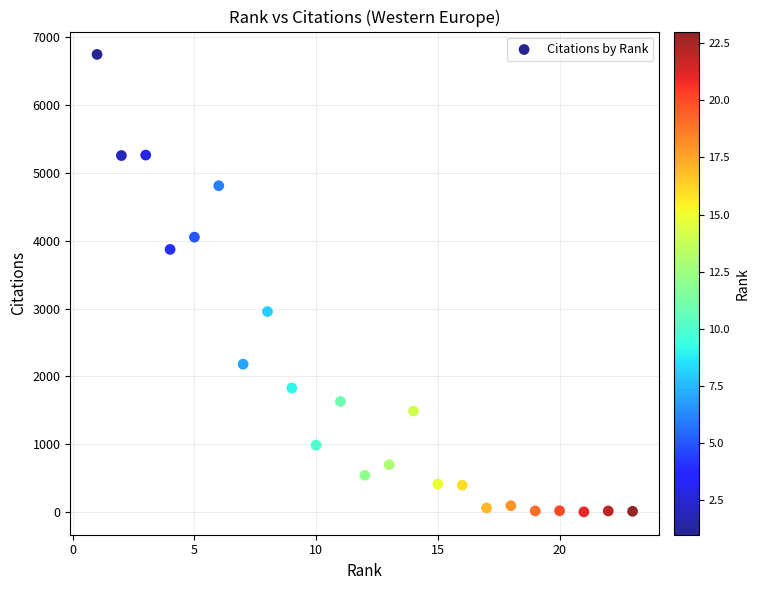

What is the range of Y values (max minus min)?

6749